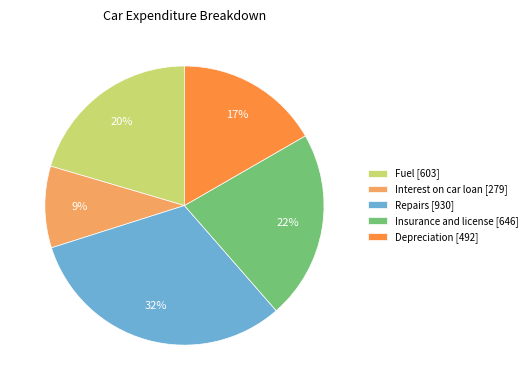

Which slice is the largest?

Repairs